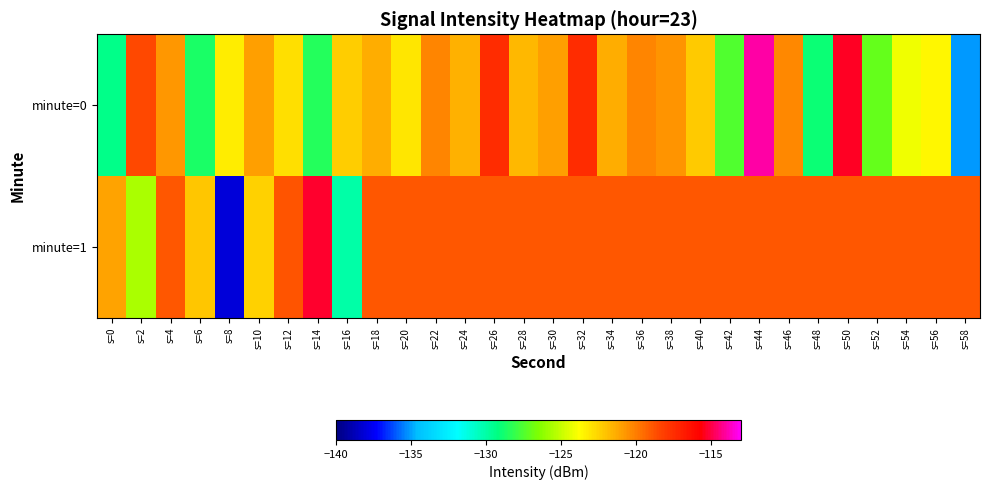

Which has a higher value, s=34 or s=14?

s=34